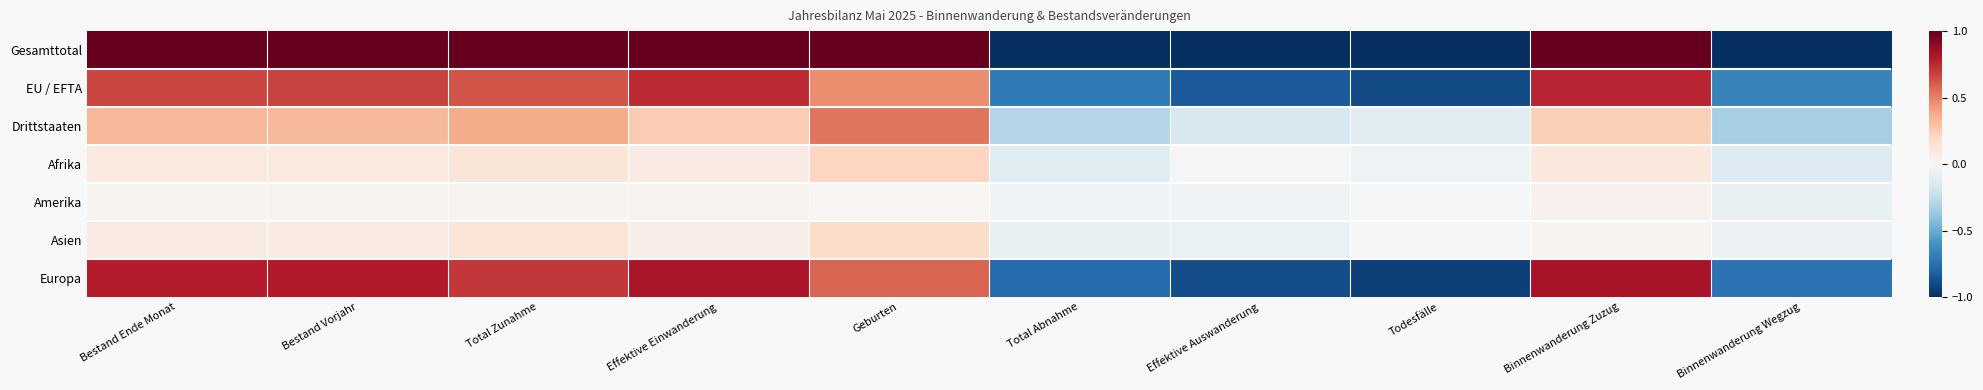

Rank the series by their maximum value, from lowest to highest.

Amerika, Asien, Afrika, Drittstaaten, EU / EFTA, Europa, Gesamttotal